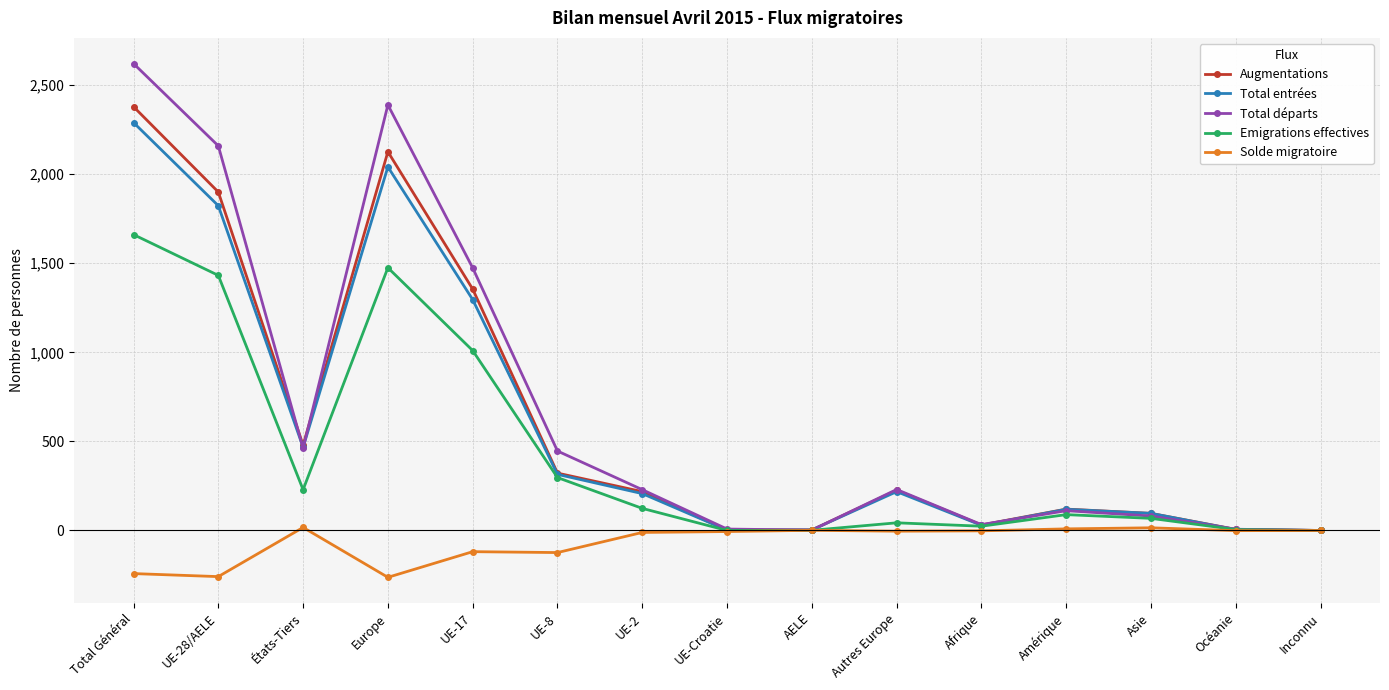

What is the label of the 14th point from the right?

UE-28/AELE